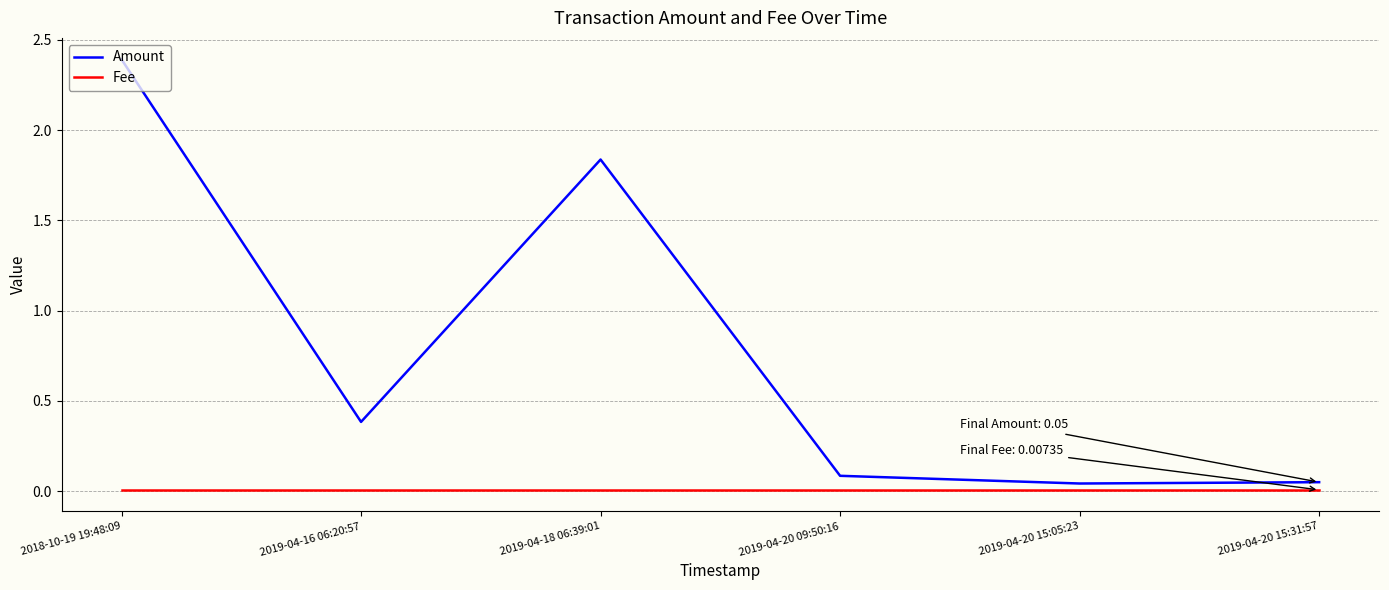

Where is the first local minimum for Amount?

2019-04-16 06:20:57